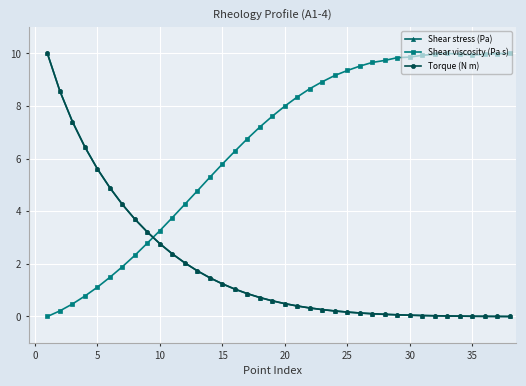

In Shear viscosity (Pa s), how many points are lower than both neighbors (excluding endpoints)?

1